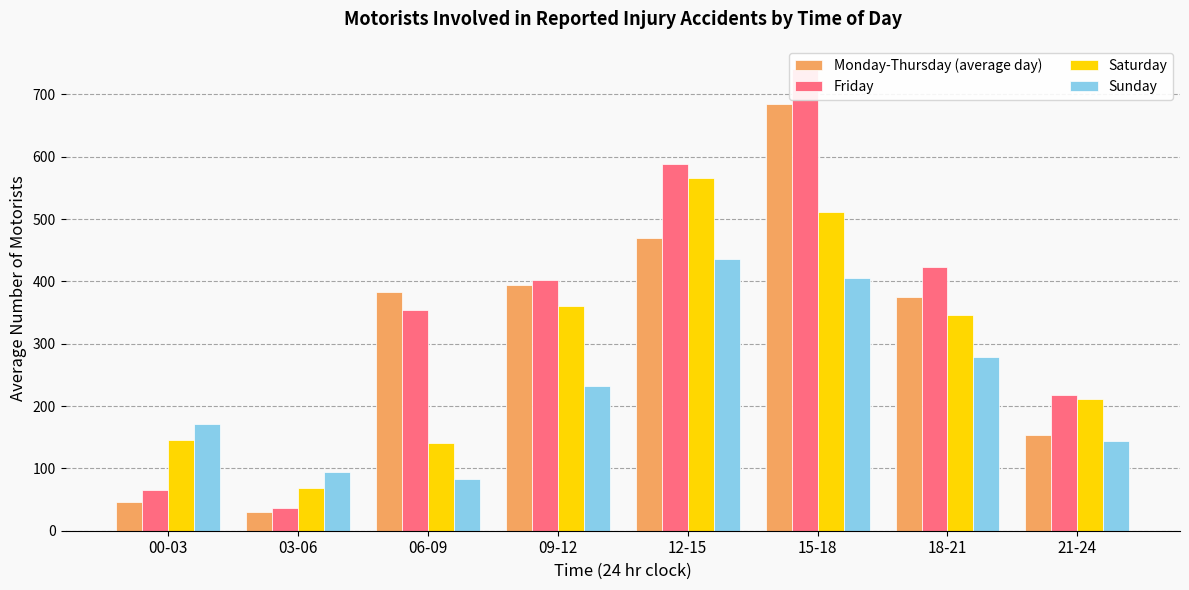

What is the greatest value displayed?

741.0